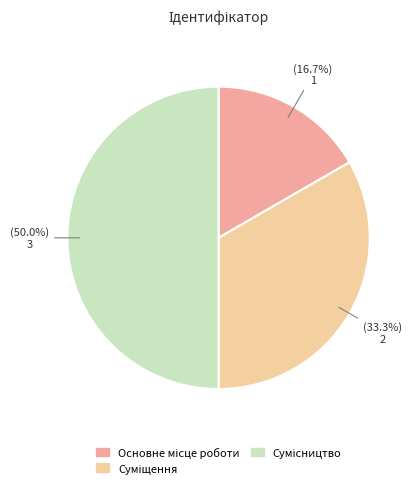

Does any single category account for the majority?

No